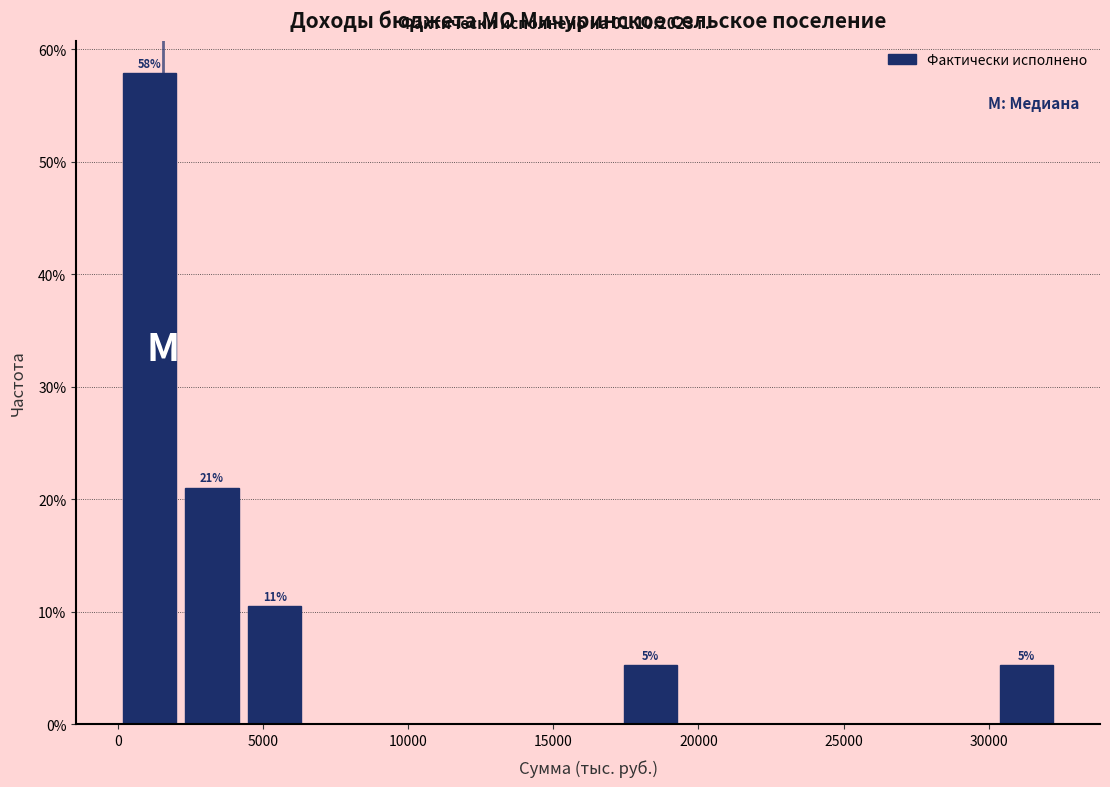

Which range on the x-axis has the tallest bar?

0 to 2000